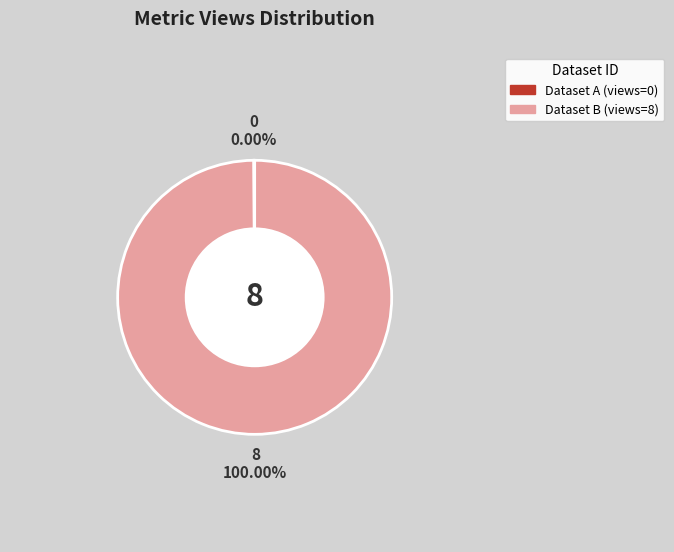

Combined, what portion of the pie is 5ae9e127c8d8c9146a44cd01 and 649d0ff8078190ea9b21770e?

100.0%